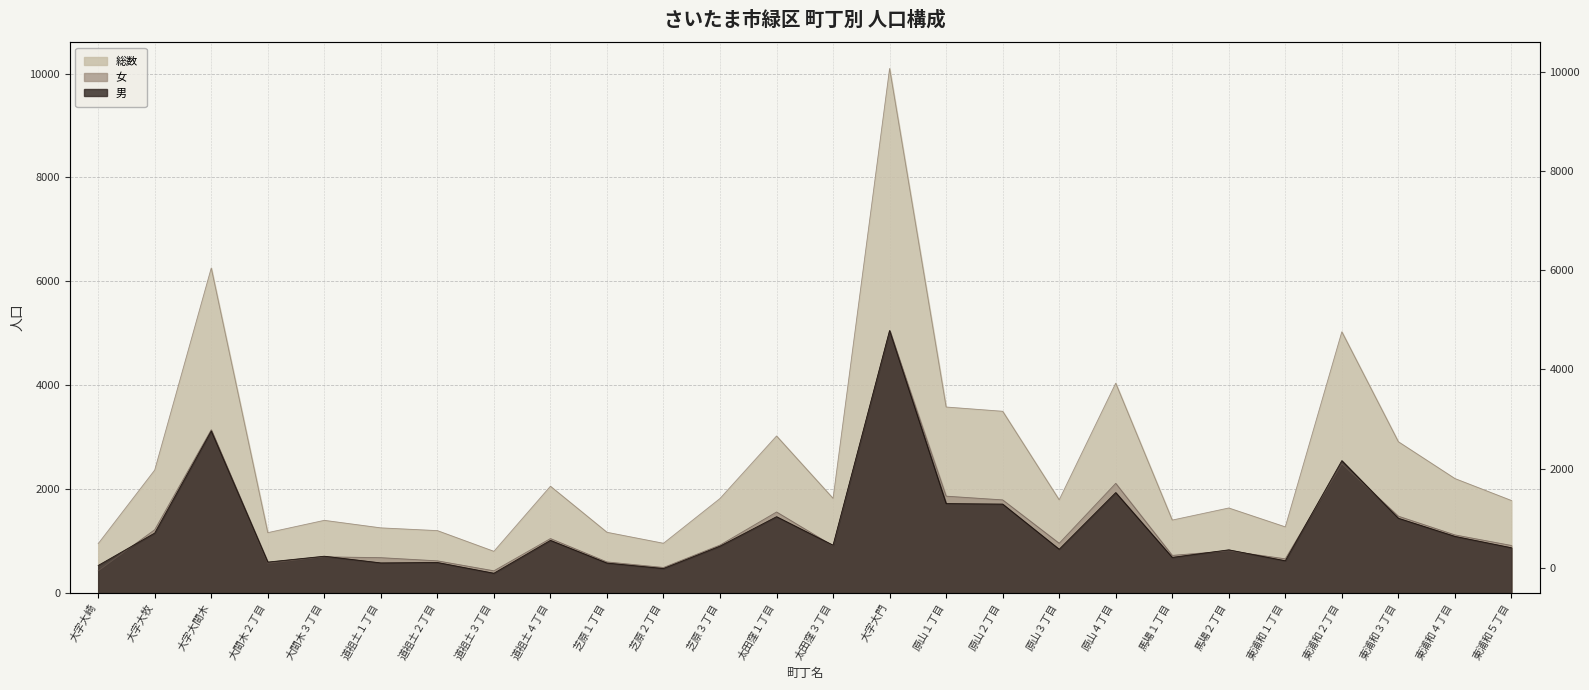

Reading right to left, transcribe all the data shown in this chart.

男: 866	1085	1434	2544	615	826	680	1929	837	1707	1717	5049	915	1464	897	466	571	1008	375	582	574	703	590	3115	1149	525
女: 910	1114	1474	2482	653	806	719	2107	952	1788	1860	5049	902	1555	918	486	593	1043	422	614	675	691	567	3140	1214	420
総数: 1776	2199	2908	5026	1268	1632	1399	4036	1789	3495	3577	10098	1817	3019	1815	952	1164	2051	797	1196	1249	1394	1157	6255	2363	945